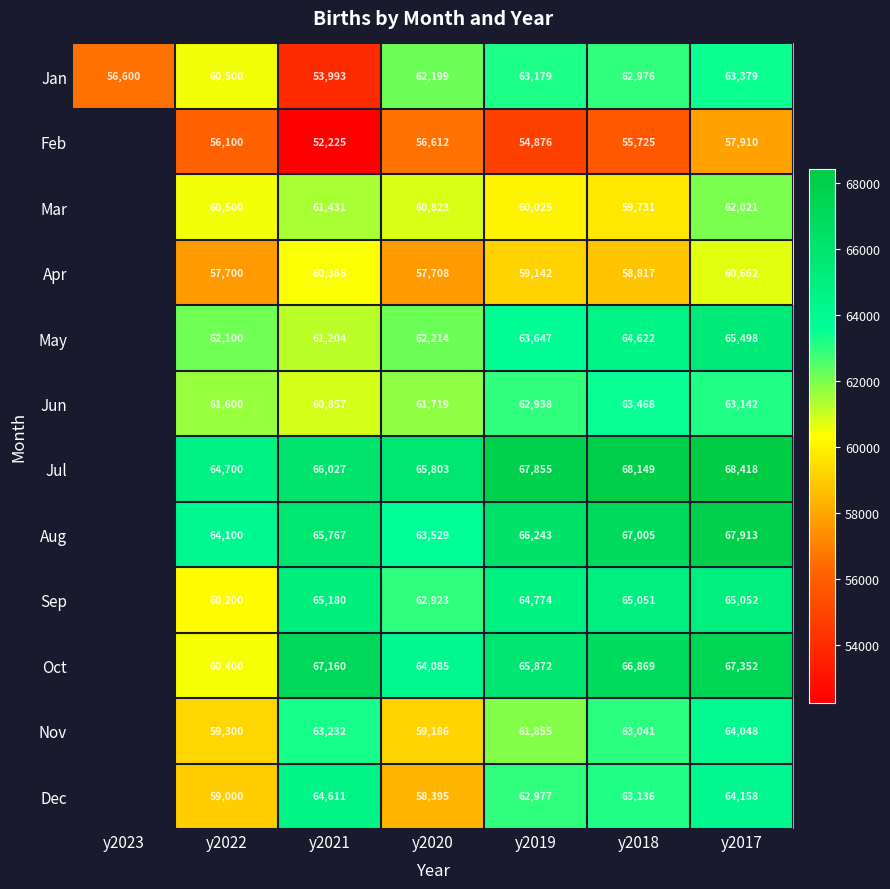

What is the smallest value displayed?

52225.0